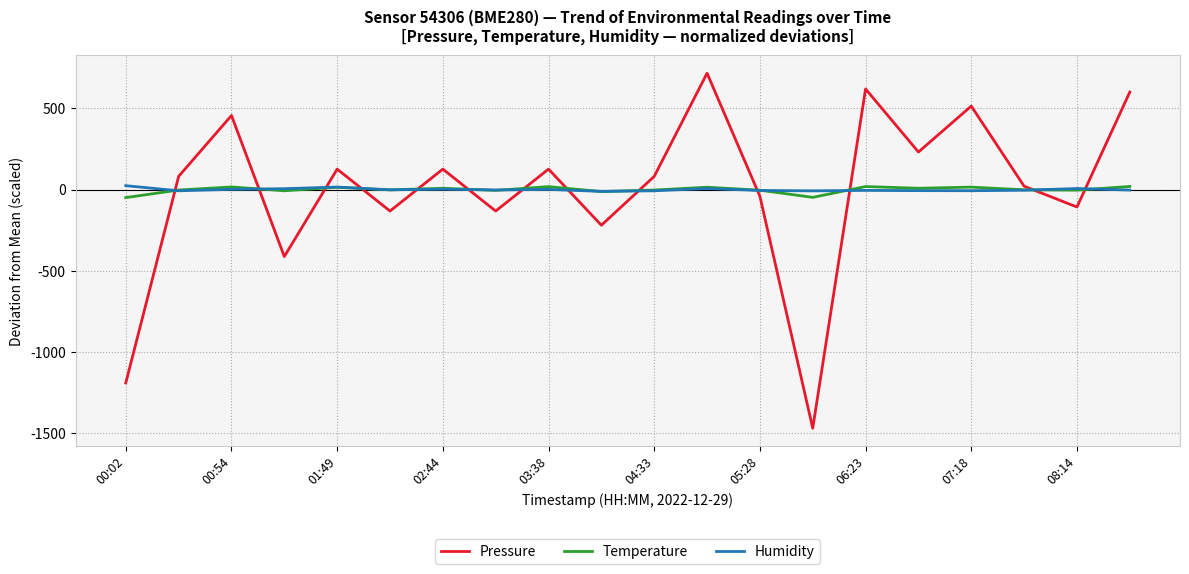

What is the maximum value shown in the chart?

716.4